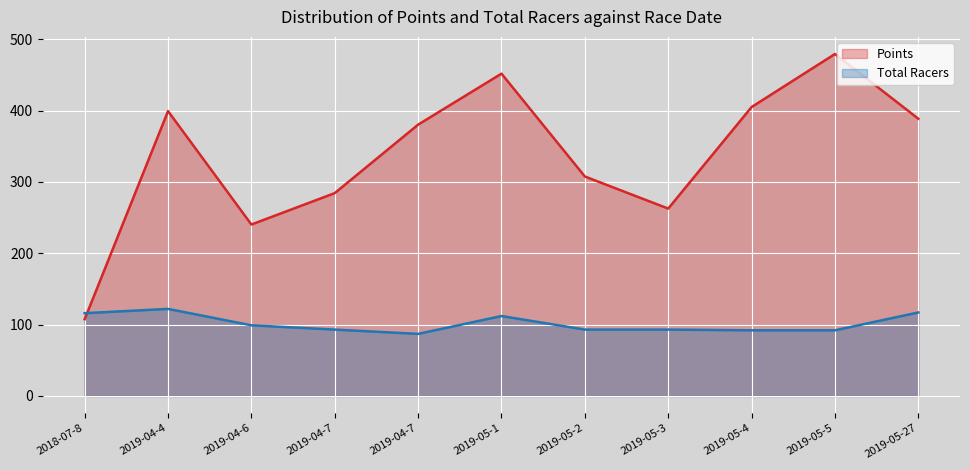

What is the value of the Total Racers point at the 8th from the left?

93.0